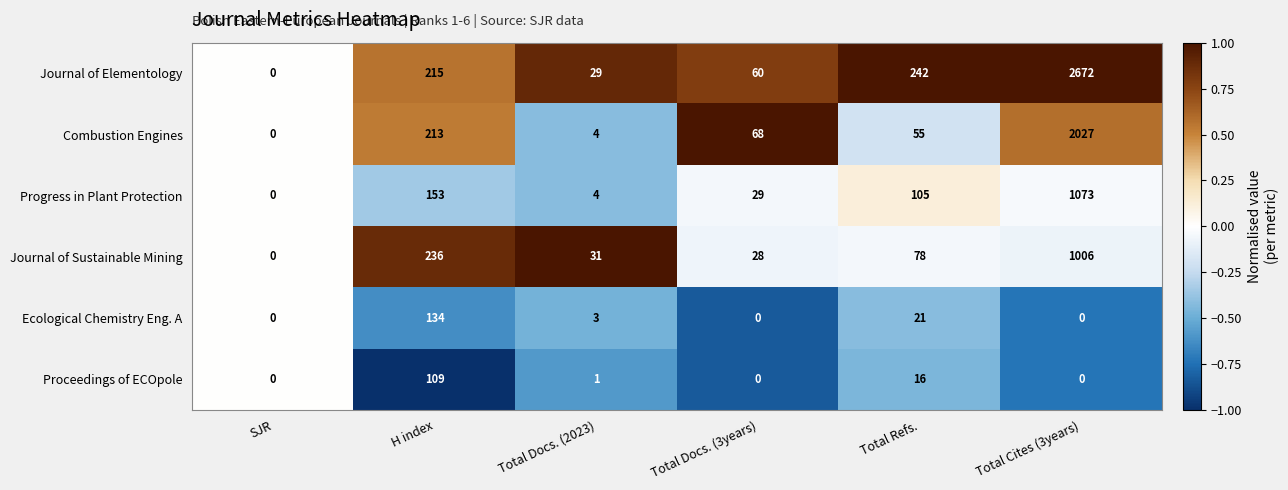

Which series has the widest spread of values?

Journal of Elementology